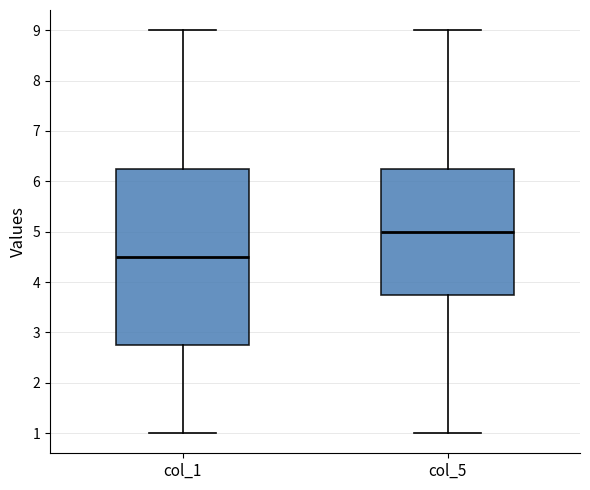

Which box's median line is the highest?

col_5